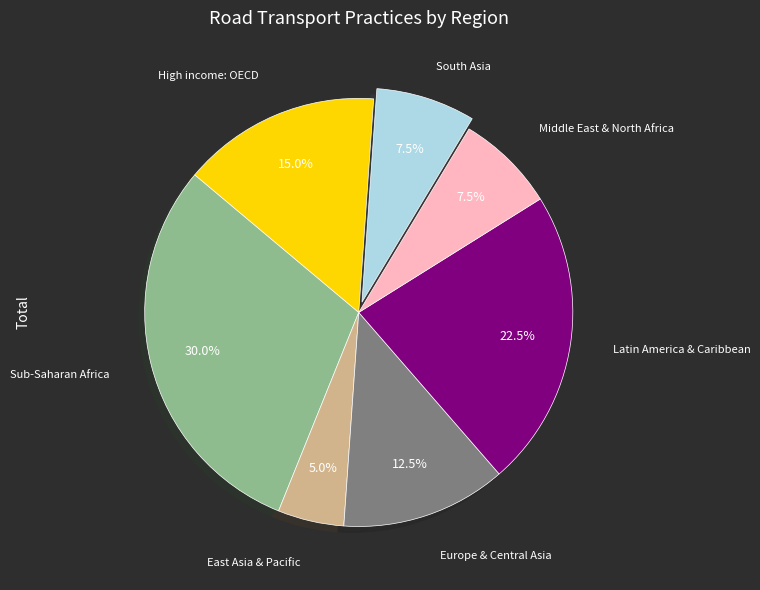

Is there any slice that represents more than half of the pie?

No